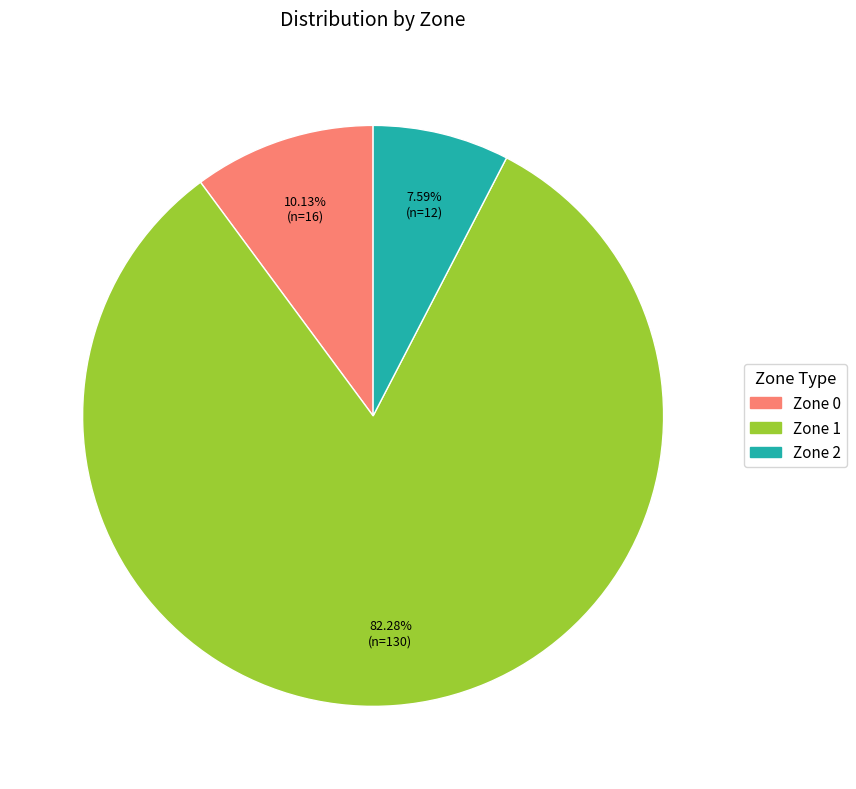

What is the majority slice?

Zone 1